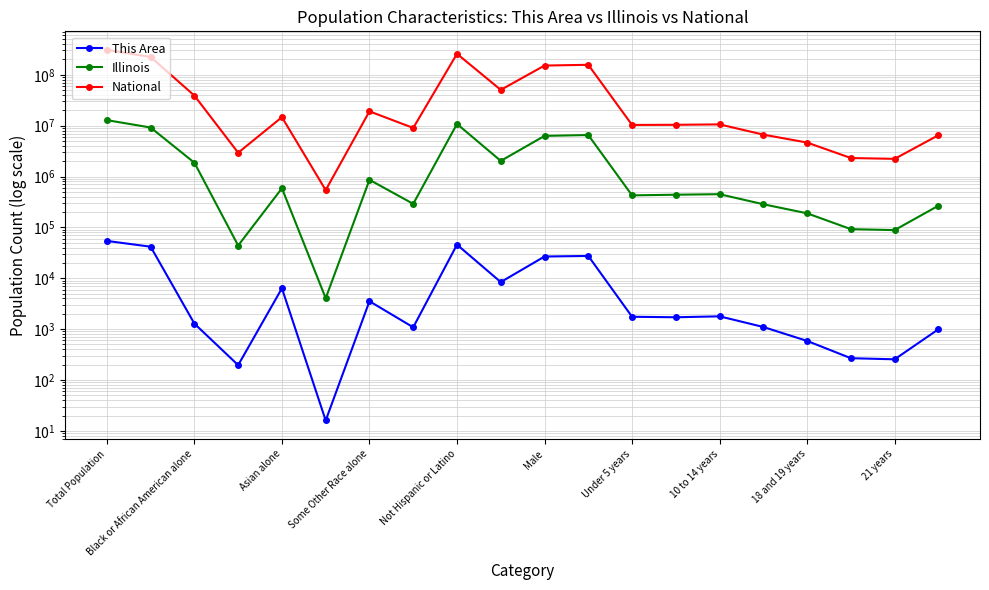

Reading left to right, what are all the values shown in this chart?

This Area: 54167	41715	1282	196	6339	16	3533	1086	45759	8408	26729	27438	1749	1710	1784	1101	586	268	255	994
Illinois: 12830632	9177877	1866414	43963	586934	4050	861412	289982	10803054	2027578	6292276	6538356	425893	438556	449160	284750	188986	92304	88424	266785
National: 308745538	223553265	38929319	2932248	14674252	540013	19107368	9009073	258267944	50477594	151781326	156964212	10319427	10389638	10579862	6656209	4647457	2308319	2223198	6482659